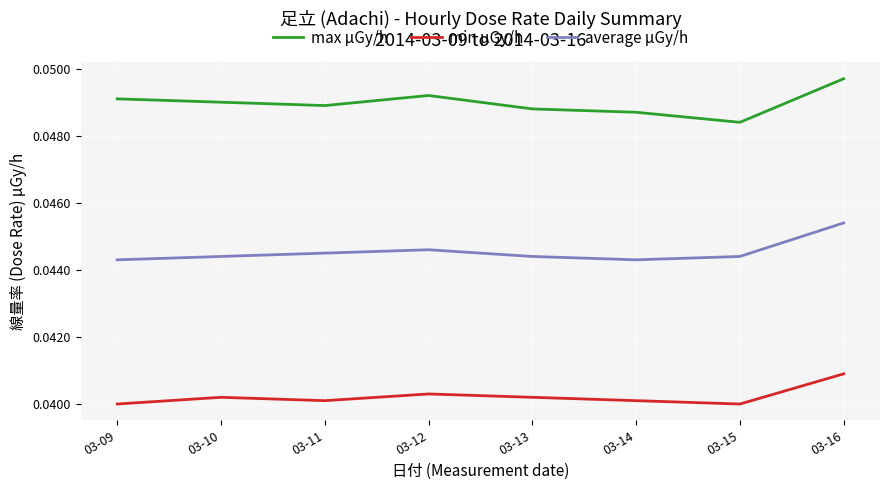

Is the value of average μGy/h at 03-16 greater than the value of min μGy/h at 03-11?

Yes